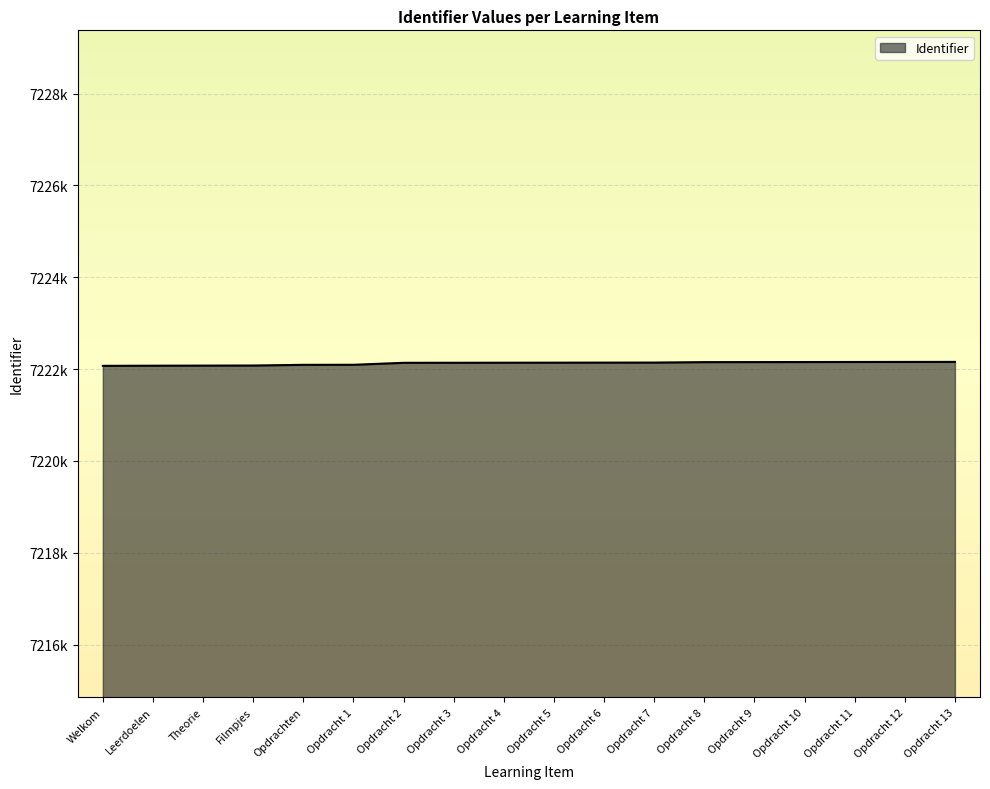

The value at Opdracht 3 is 7222137. True or false?

True